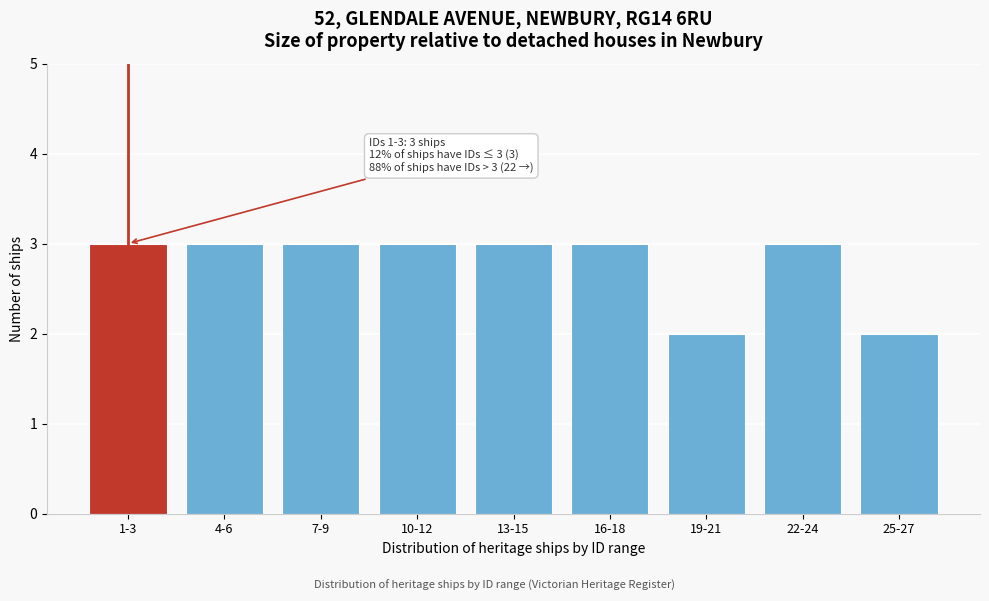

Reading right to left, transcribe all the data shown in this chart.

2	3	2	3	3	3	3	3	3